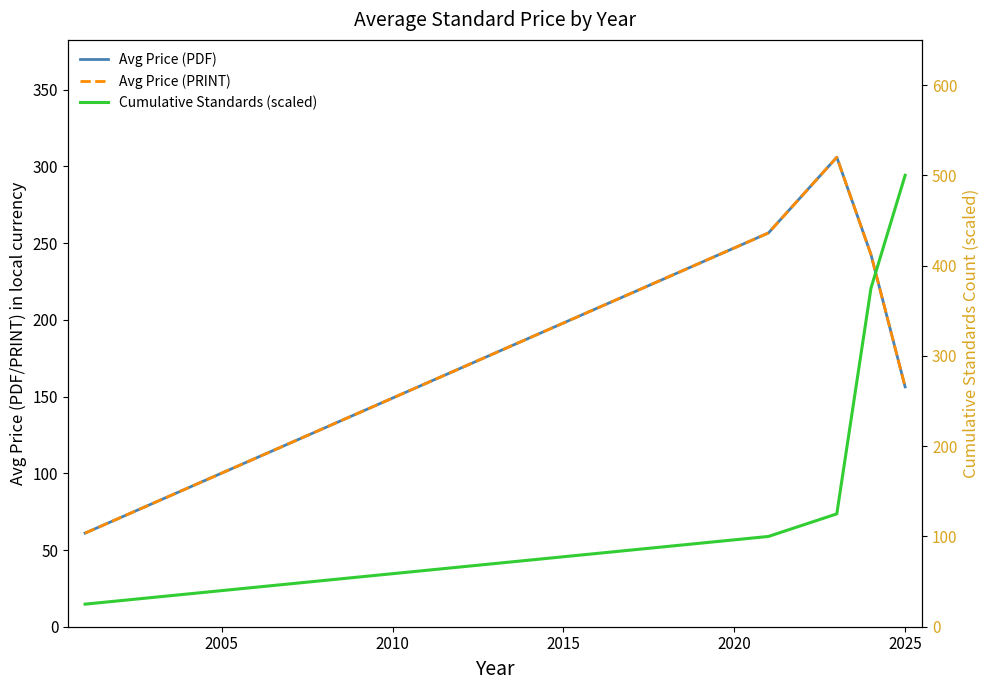

In Avg Price (PDF), how many points are higher than both neighbors (excluding endpoints)?

1